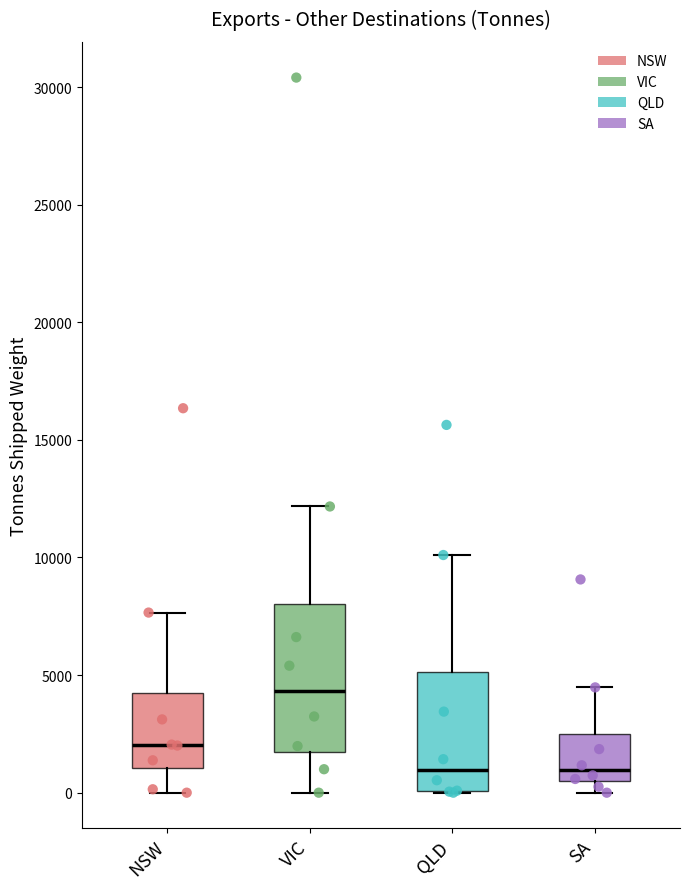

Reading left to right, read every box against the y-axis: the position of its median line, the range the box covers, and the ends of its whiskers. The values are not printed on the chart, so give them approximately, as read against the axis.

NSW: median 2000, box 1000 to 4500, whiskers 0 to 7500
VIC: median 4500, box 1500 to 8000, whiskers 0 to 12000
QLD: median 1000, box 0 to 5000, whiskers 0 to 10000
SA: median 1000, box 500 to 2500, whiskers 0 to 4500